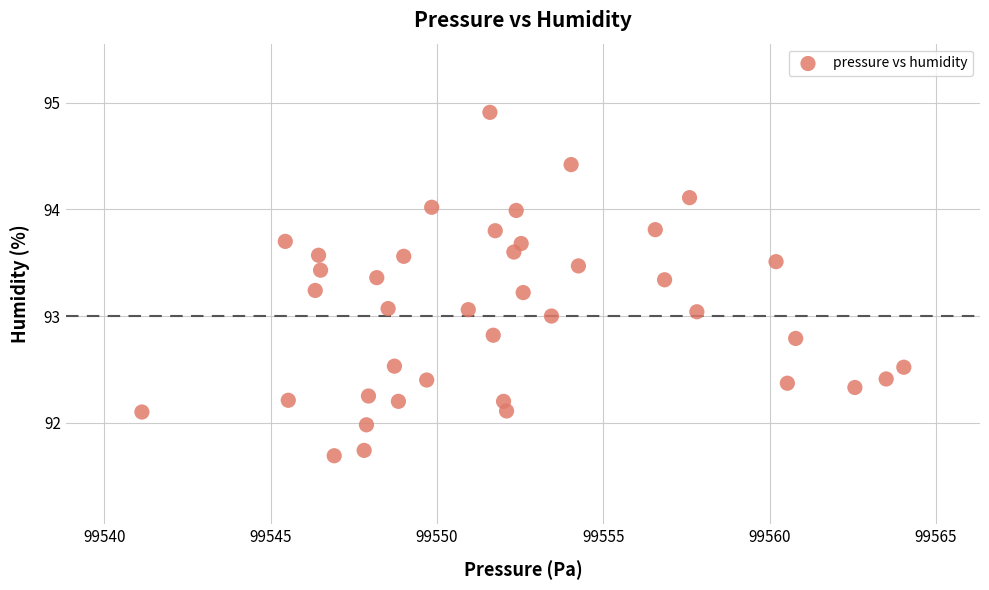

What is the range of X values (max minus min)?

22.9